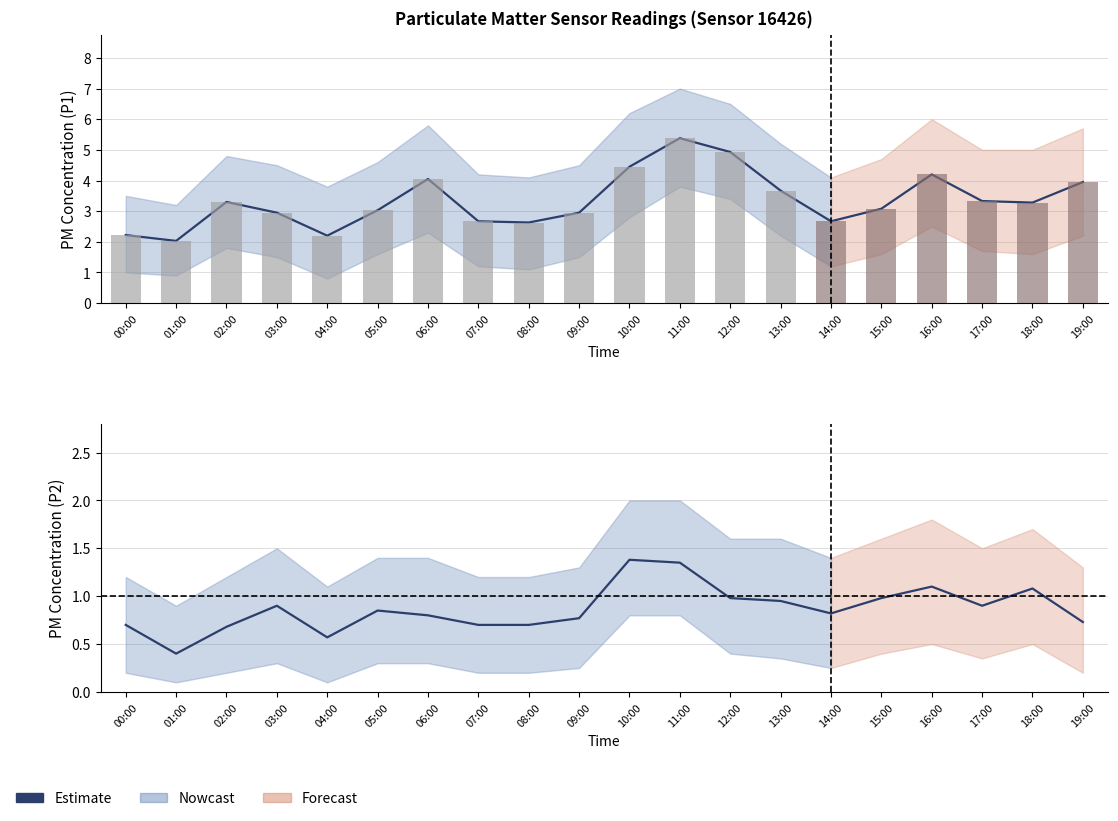

What is the difference between the second highest and minimum values in the P1_lower series?

2.6